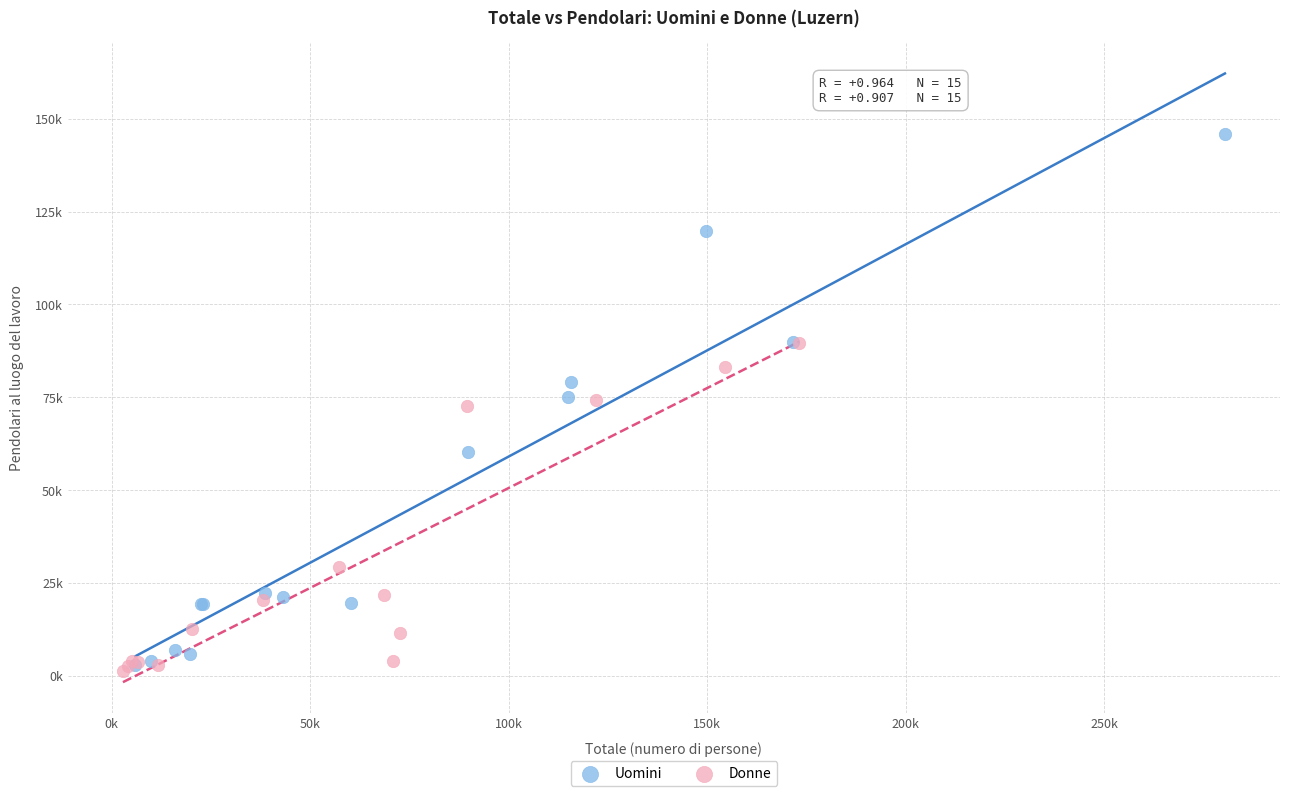

Which series contains the lowest Y value?

Donne